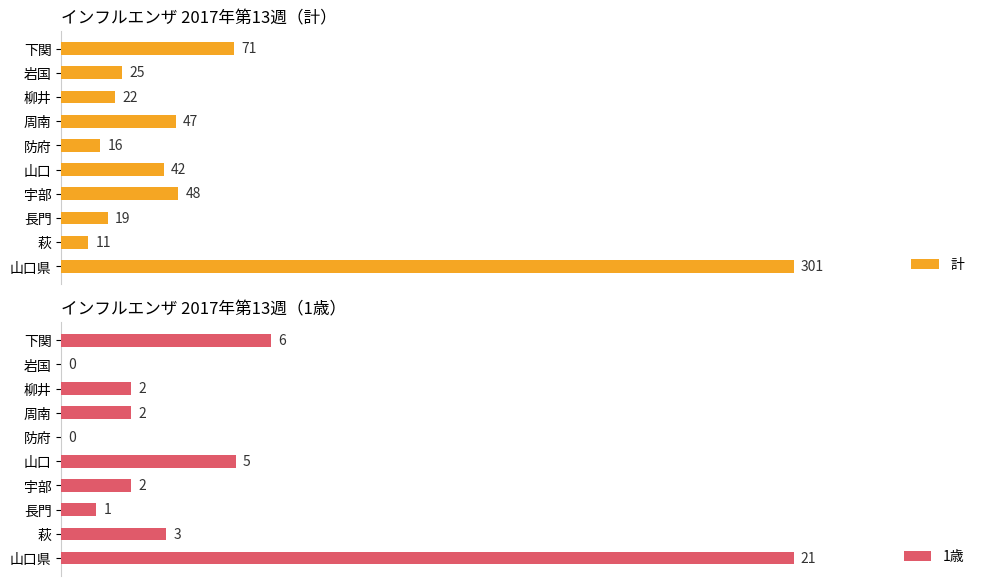

How many distinct data groups are displayed?

2